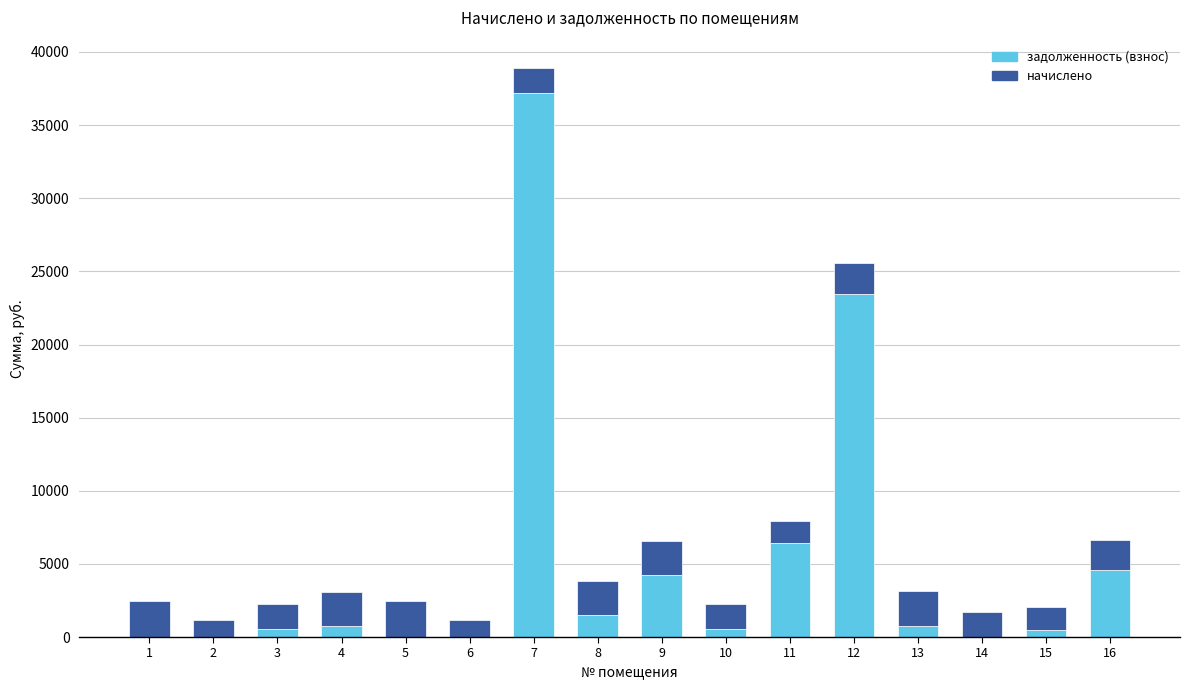

True or false: задолженность (взнос) has a value of -15646.8 at 2.

False